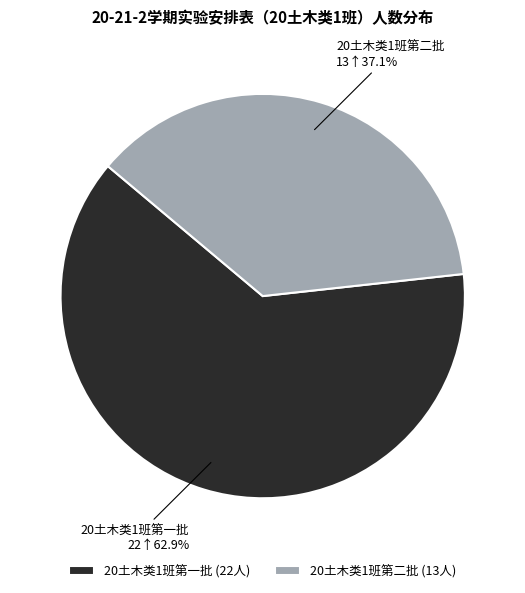

How many segments does this pie chart have?

2